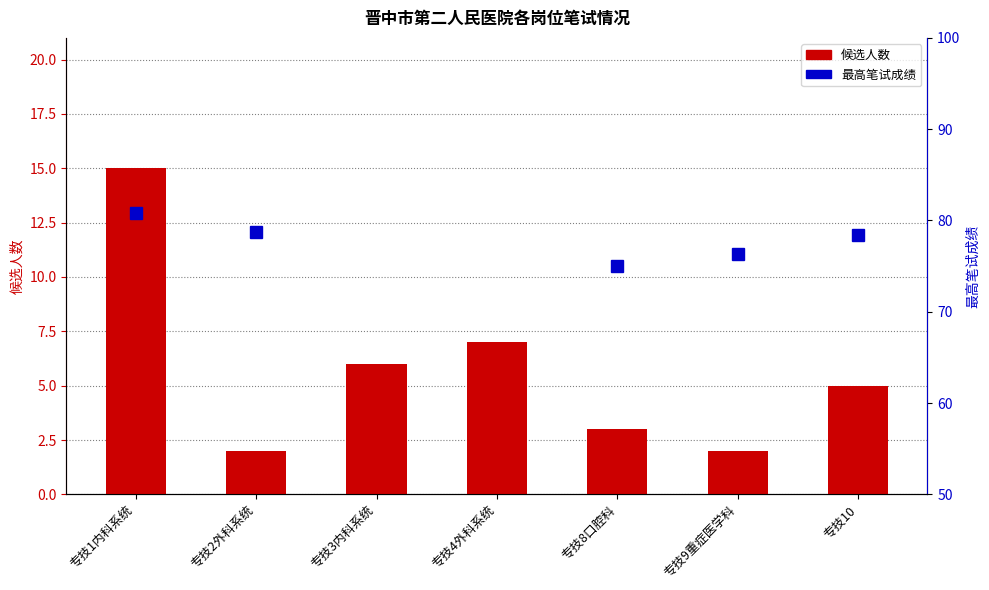

Is it true that 最高笔试成绩 equals 43.2 at 专技8口腔科?

False